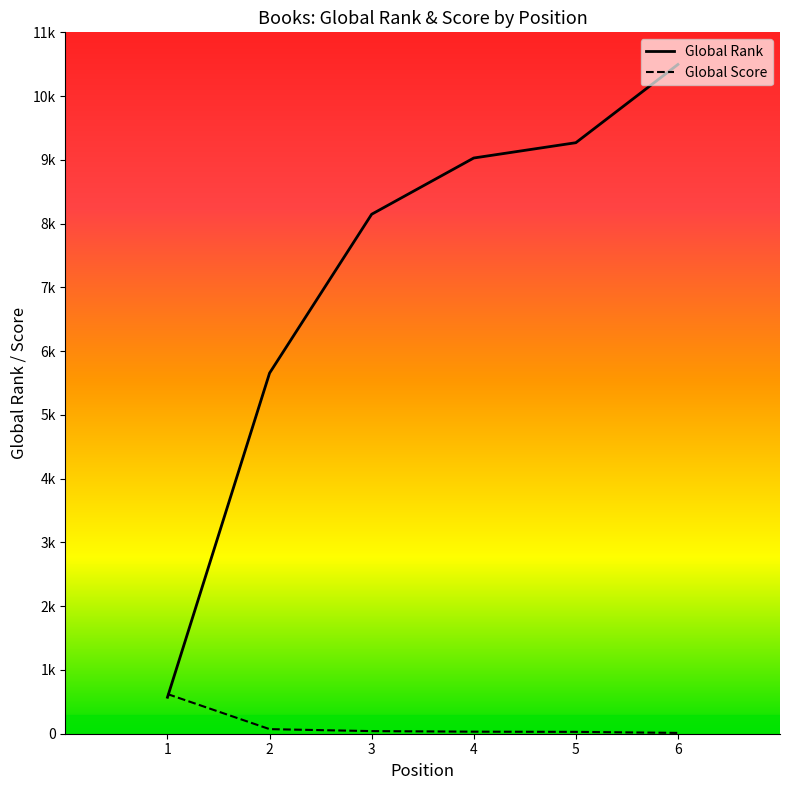

What is the average value of the Global Score series?

135